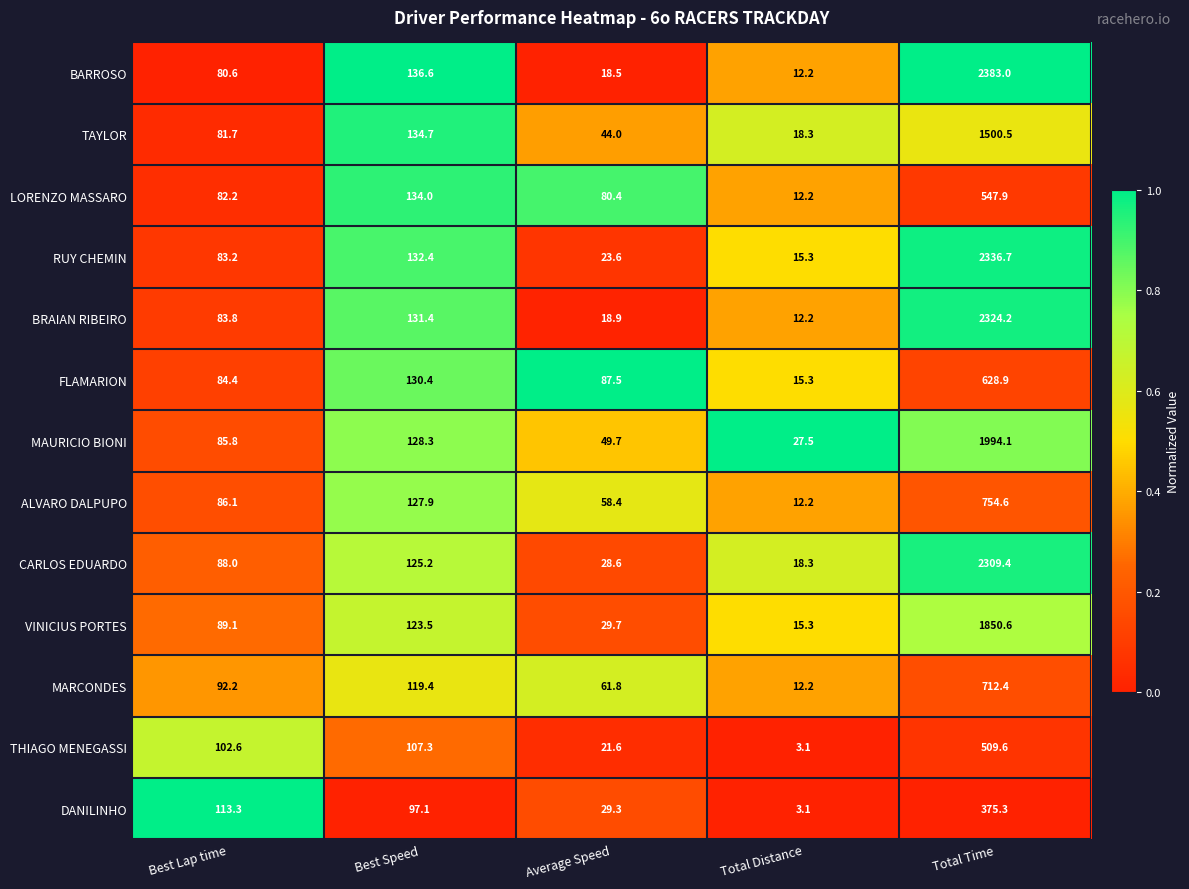

Which series has the largest range (max minus min)?

BARROSO